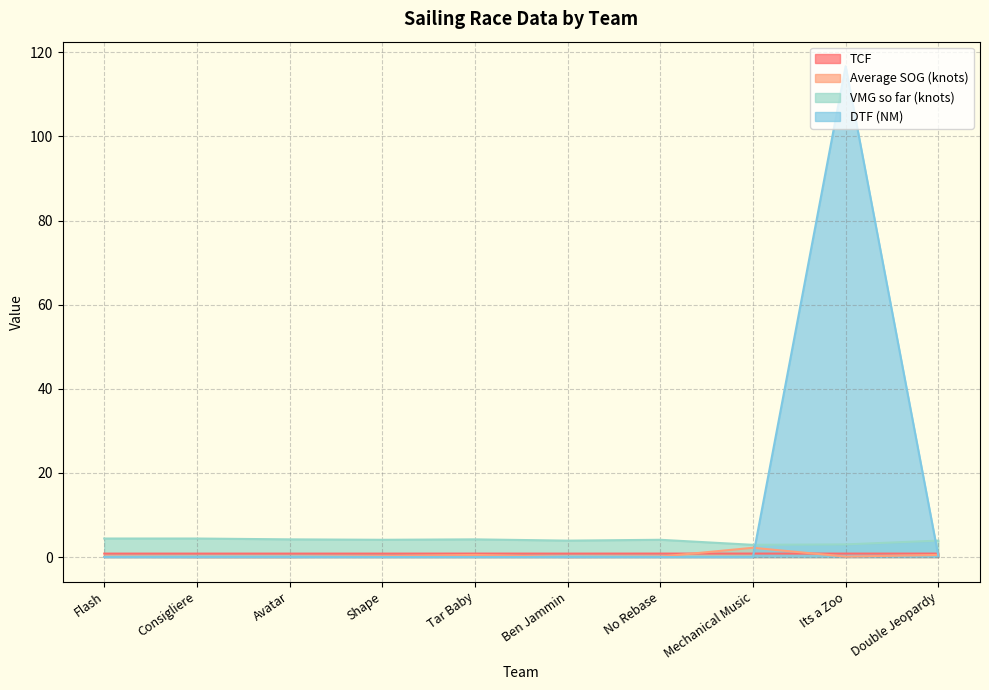

True or false: Average SOG (knots) has more than 1 interior local peaks.

True